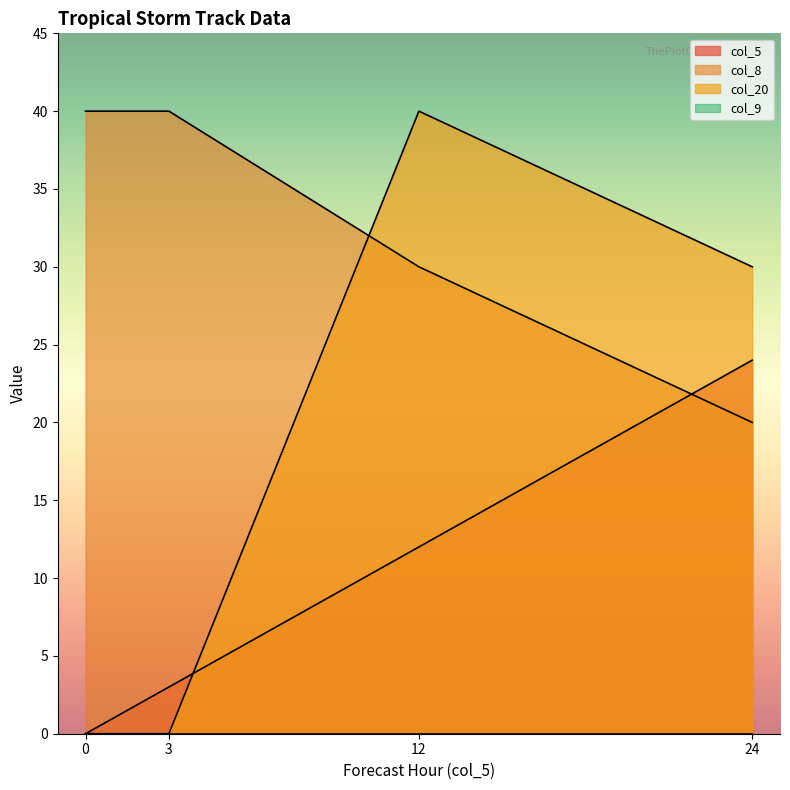

The col_8 series shows 40 at 0. True or false?

True